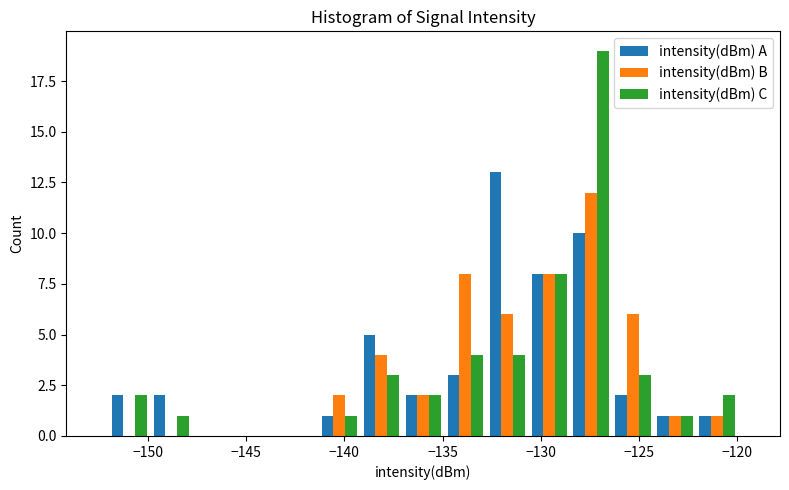

Reading left to right, list every range on the x-axis with the height of the bar of each series over it. Neither the bar edges nor the heights are printed on the chart, so give them approximately, as read against the axes.

-152.0 to -150.0: intensity(dBm) A=2	intensity(dBm) B=0	intensity(dBm) C=2
-150.0 to -147.5: intensity(dBm) A=2	intensity(dBm) B=0	intensity(dBm) C=1
-147.5 to -145.5: intensity(dBm) A=0	intensity(dBm) B=0	intensity(dBm) C=0
-145.5 to -143.5: intensity(dBm) A=0	intensity(dBm) B=0	intensity(dBm) C=0
-143.5 to -141.5: intensity(dBm) A=0	intensity(dBm) B=0	intensity(dBm) C=0
-141.5 to -139.0: intensity(dBm) A=1	intensity(dBm) B=2	intensity(dBm) C=1
-139.0 to -137.0: intensity(dBm) A=5	intensity(dBm) B=4	intensity(dBm) C=3
-137.0 to -135.0: intensity(dBm) A=2	intensity(dBm) B=2	intensity(dBm) C=2
-135.0 to -133.0: intensity(dBm) A=3	intensity(dBm) B=8	intensity(dBm) C=4
-133.0 to -130.5: intensity(dBm) A=13	intensity(dBm) B=6	intensity(dBm) C=4
-130.5 to -128.5: intensity(dBm) A=8	intensity(dBm) B=8	intensity(dBm) C=8
-128.5 to -126.5: intensity(dBm) A=10	intensity(dBm) B=12	intensity(dBm) C=19
-126.5 to -124.0: intensity(dBm) A=2	intensity(dBm) B=6	intensity(dBm) C=3
-124.0 to -122.0: intensity(dBm) A=1	intensity(dBm) B=1	intensity(dBm) C=1
-122.0 to -120.0: intensity(dBm) A=1	intensity(dBm) B=1	intensity(dBm) C=2